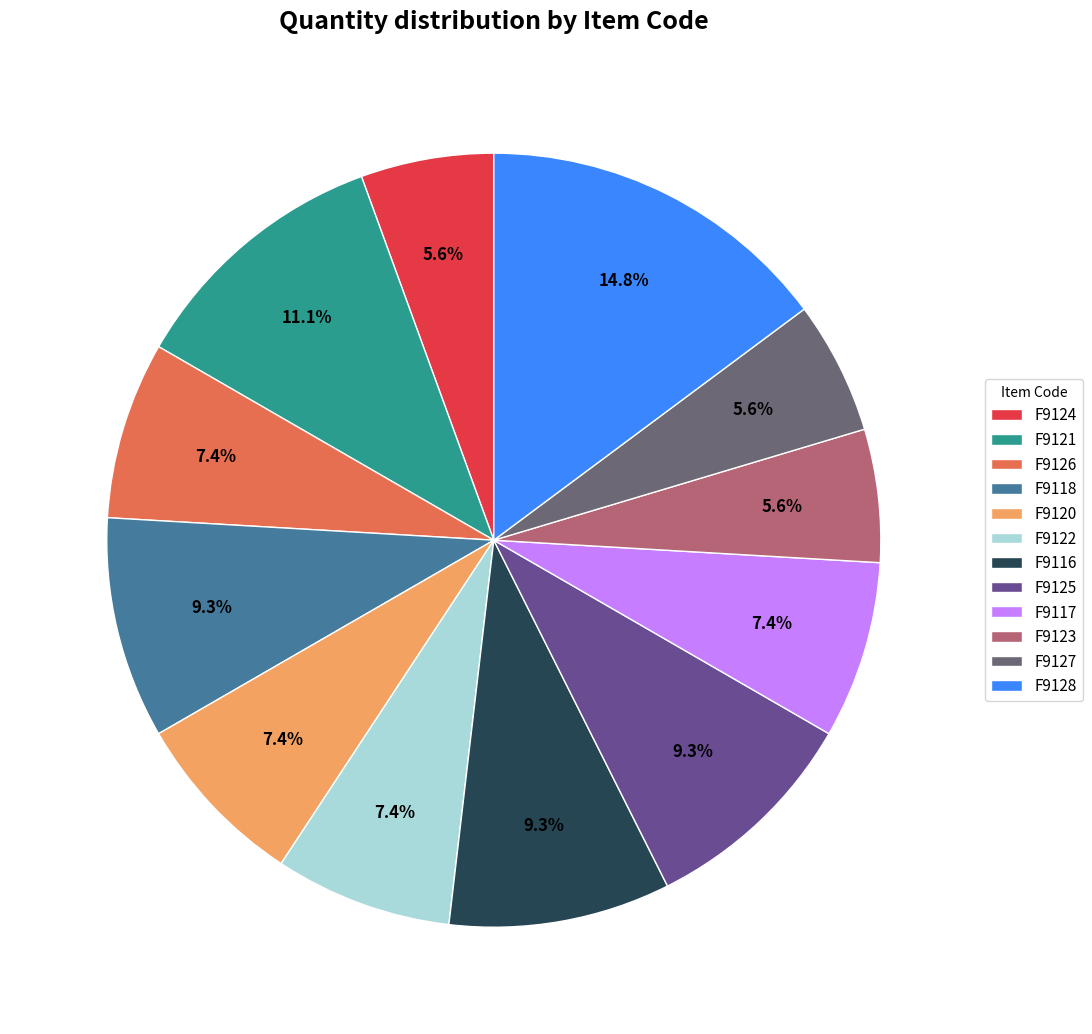

Count the number of slices in the pie.

12